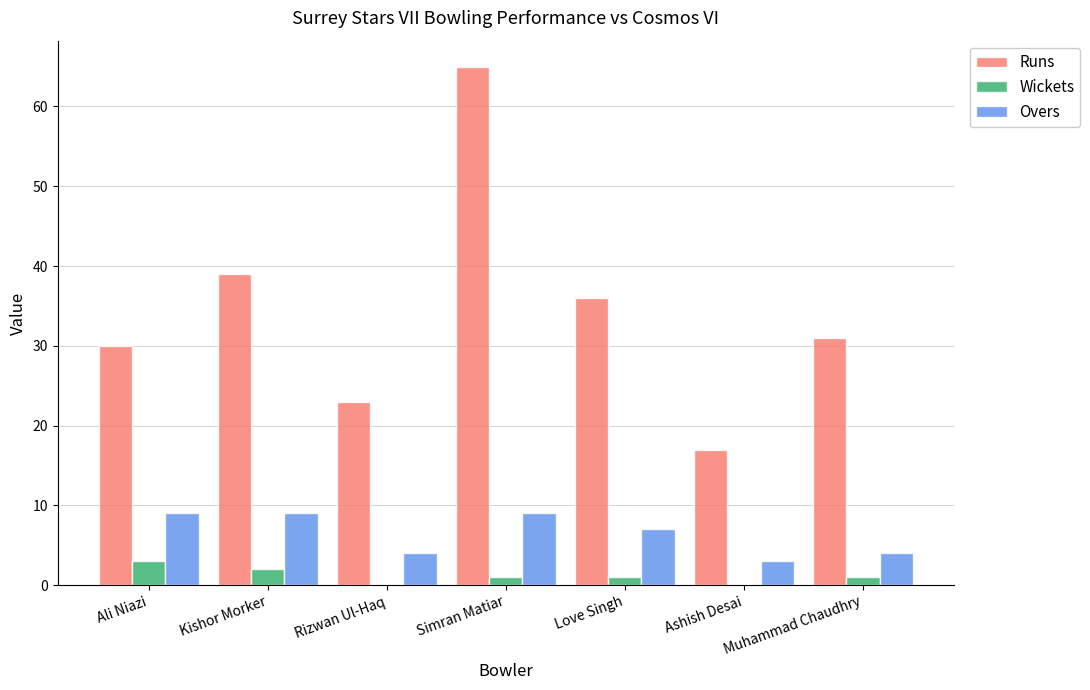

Is the value of Wickets at Ashish Desai greater than the value of Runs at Ashish Desai?

No